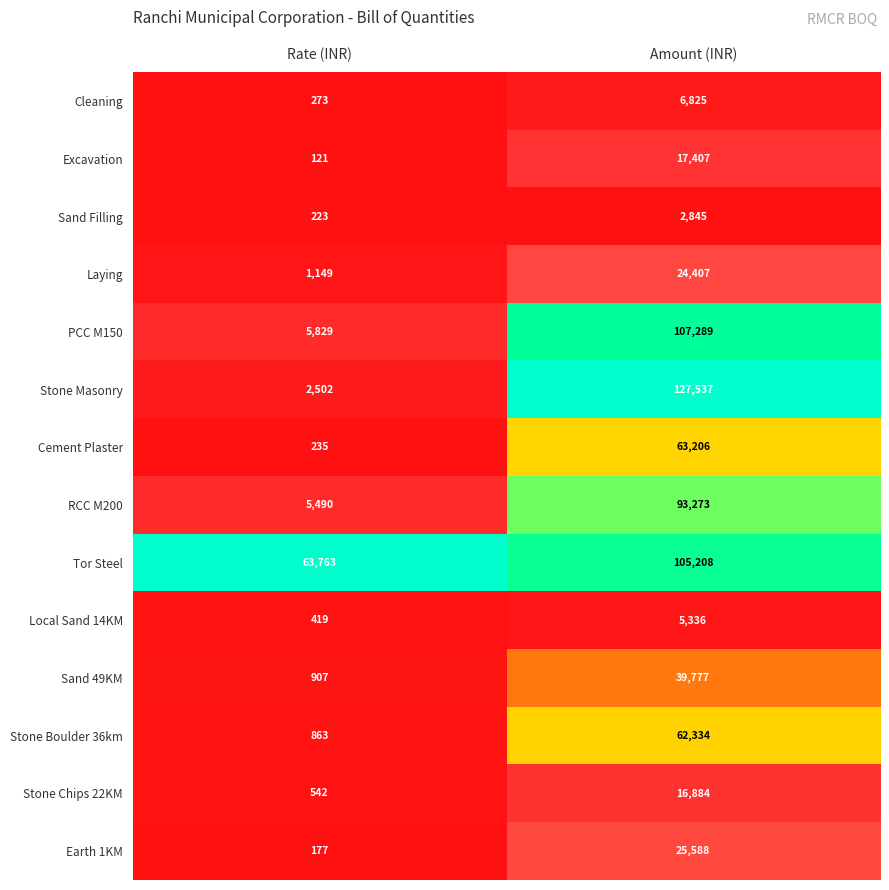

Is it true that Sand Filling equals 1281 at Amount (INR)?

False